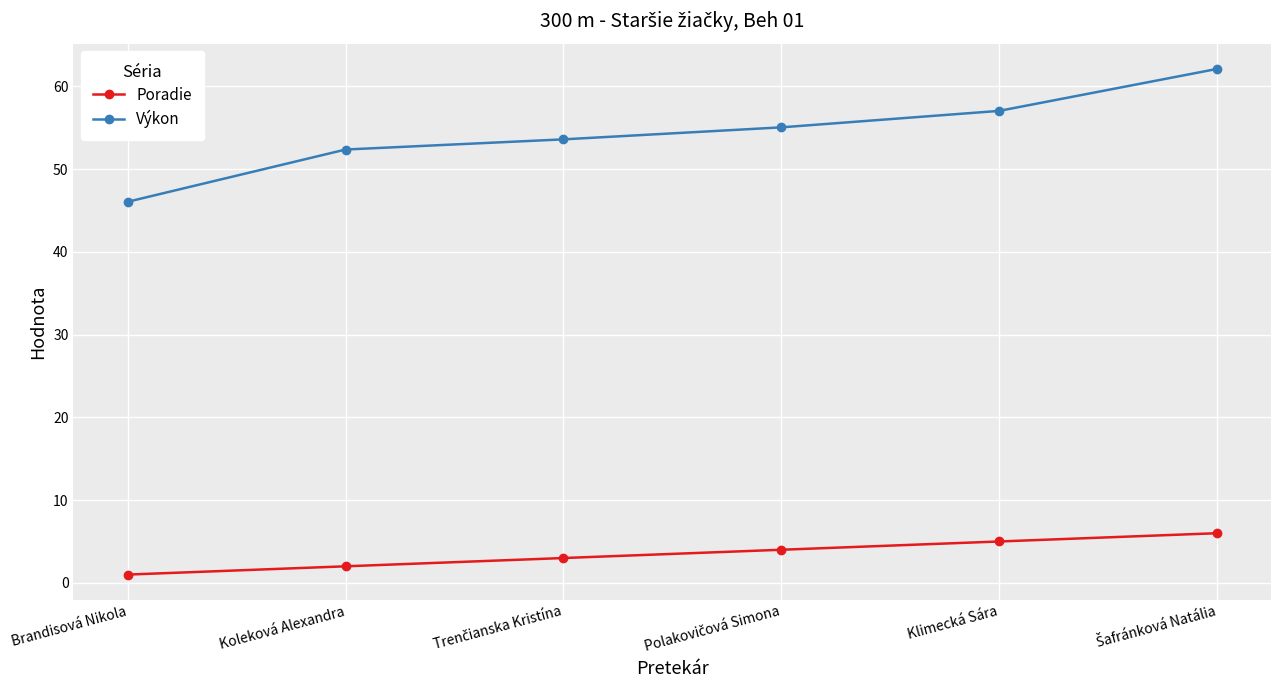

True or false: Poradie and Výkon intersect in this chart.

False